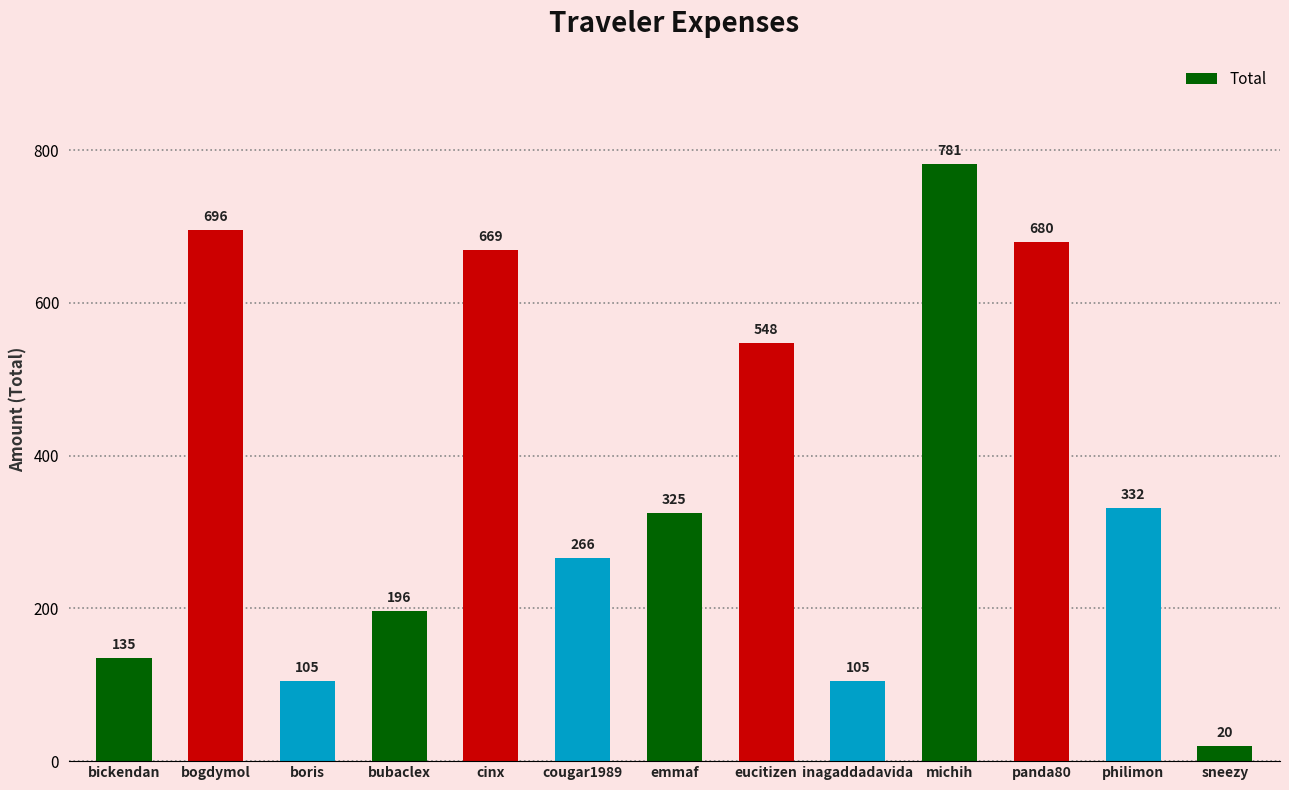

Is it true that the value at cinx is 1155.0?

False